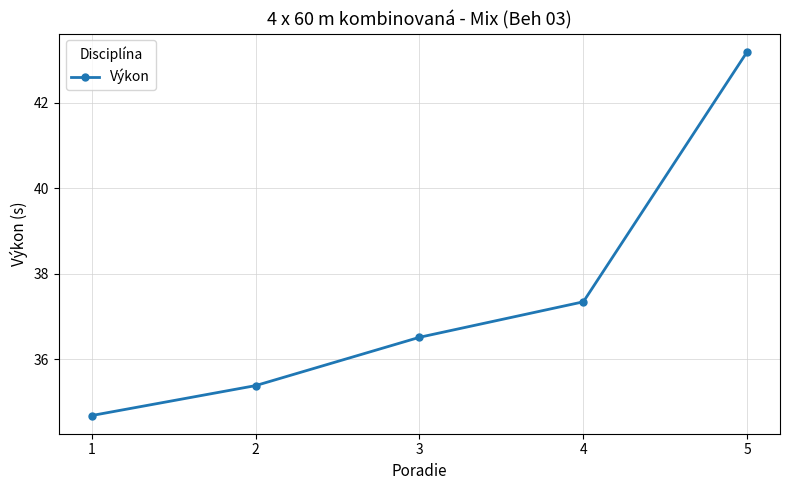

How many lines are shown in the chart?

1